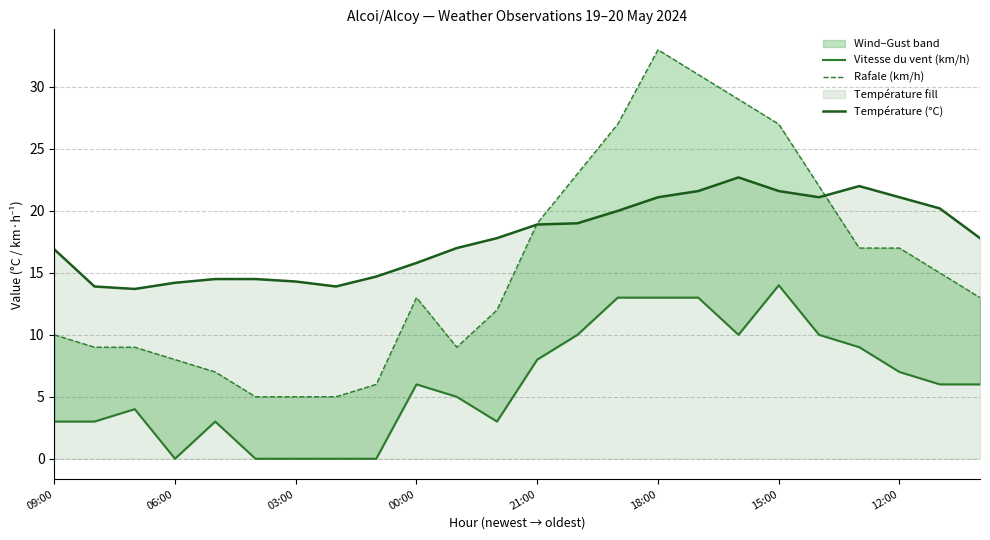

Reading left to right, transcribe all the data shown in this chart.

Vitesse du vent (km/h): 3.0	3.0	4.0	0.0	3.0	0.0	0.0	0.0	0.0	6.0	5.0	3.0	8.0	10.0	13.0	13.0	13.0	10.0	14.0	10.0	9.0	7.0	6.0	6.0
Rafale (km/h): 10.0	9.0	9.0	8.0	7.0	5.0	5.0	5.0	6.0	13.0	9.0	12.0	19.0	23.0	27.0	33.0	31.0	29.0	27.0	22.0	17.0	17.0	15.0	13.0
Température (°C): 16.9	13.9	13.7	14.2	14.5	14.5	14.3	13.9	14.7	15.8	17.0	17.8	18.9	19.0	20.0	21.1	21.6	22.7	21.6	21.1	22.0	21.1	20.2	17.8